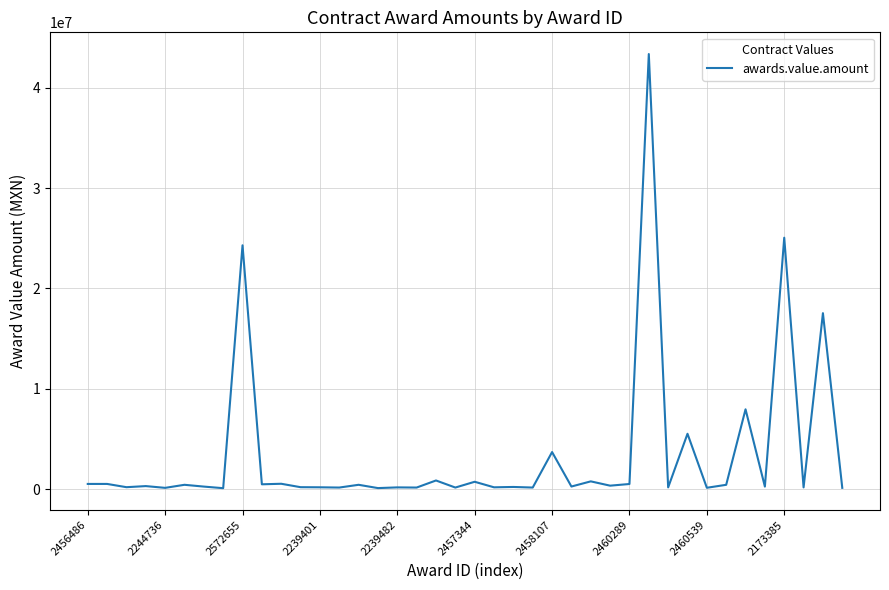

What is the difference between the maximum and minimum values?

43262049.1